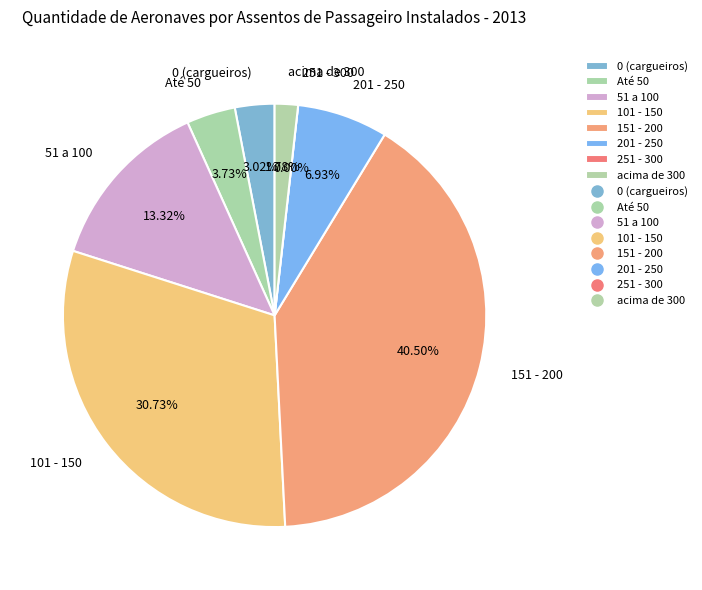

How many slices are in this pie chart?

8